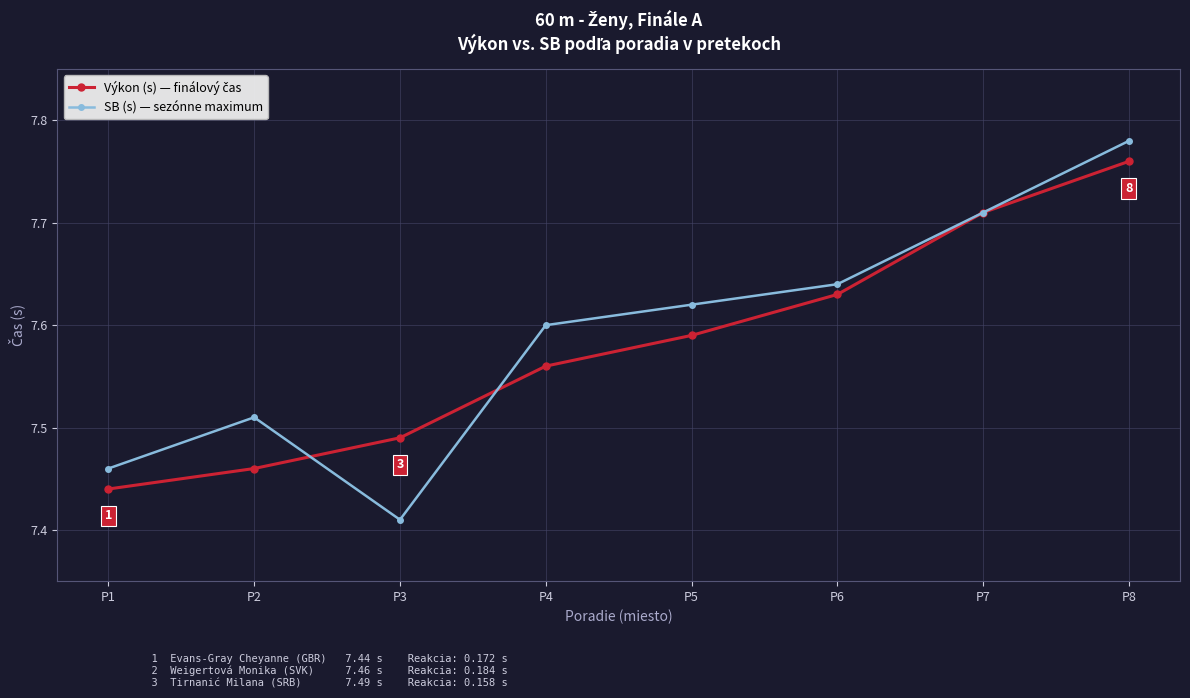

True or false: SB (s) — sezónne maximum has more than 0 interior local peaks.

True